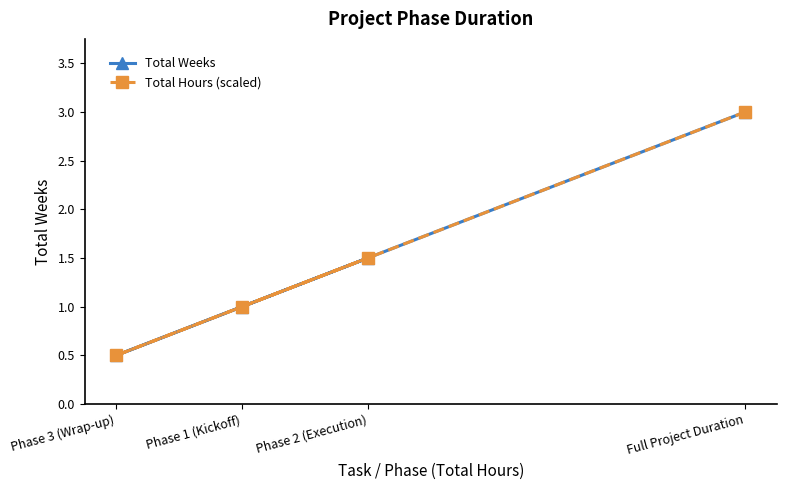

Rank the series at Full Project Duration from lowest to highest value.

Total Weeks, Total Hours (scaled)